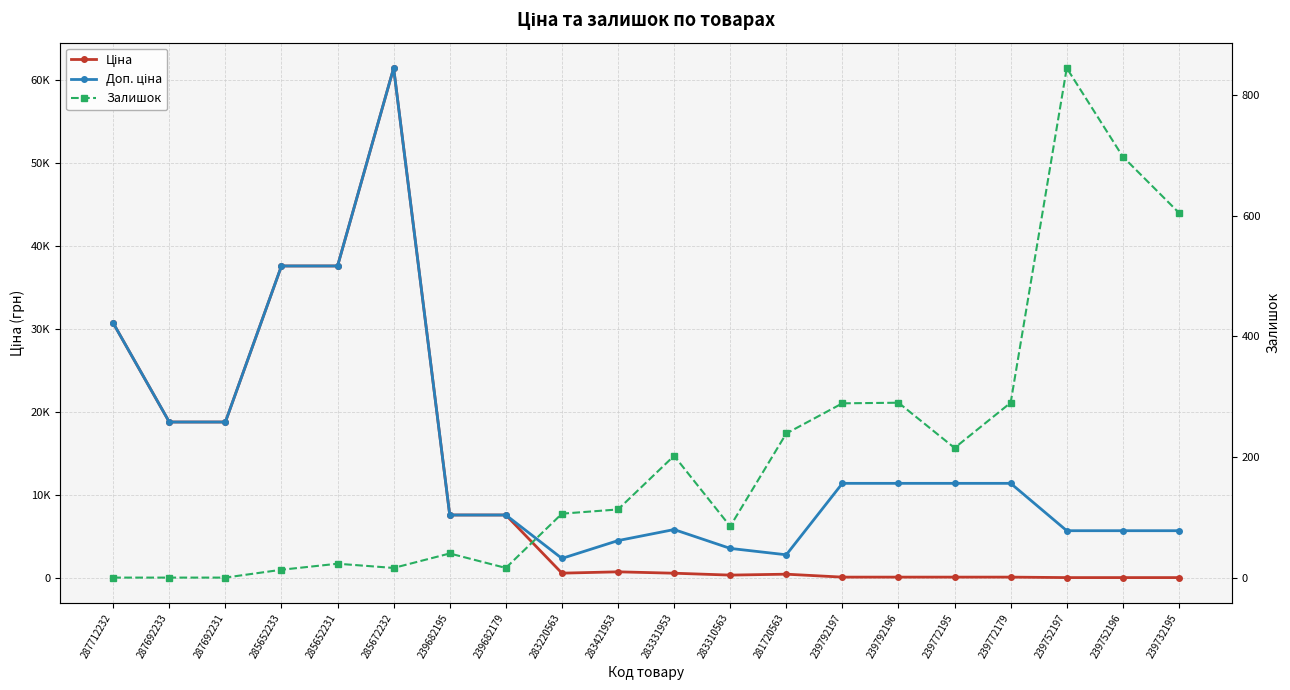

How many lines are shown in the chart?

3